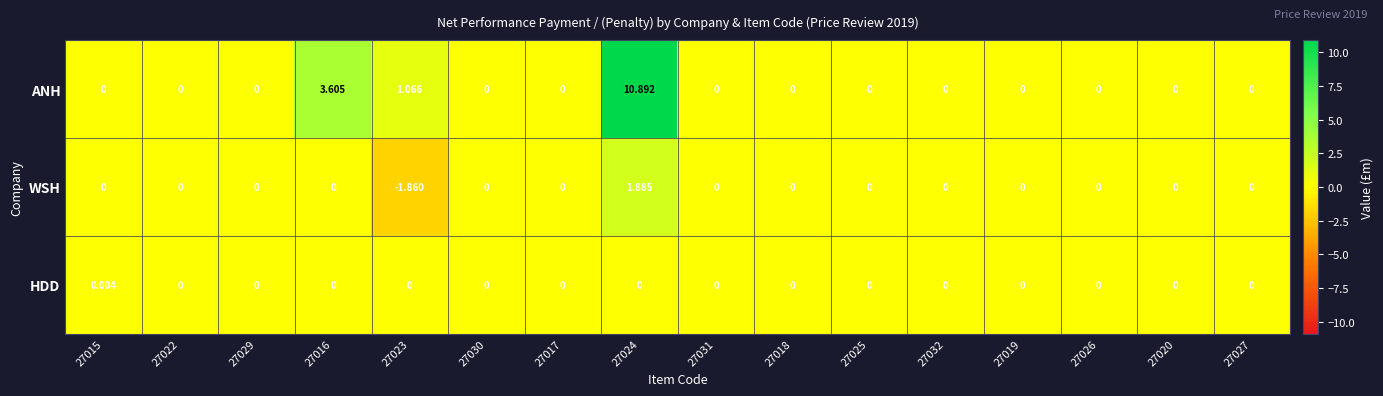

How many values in the HDD series exceed 0?

1